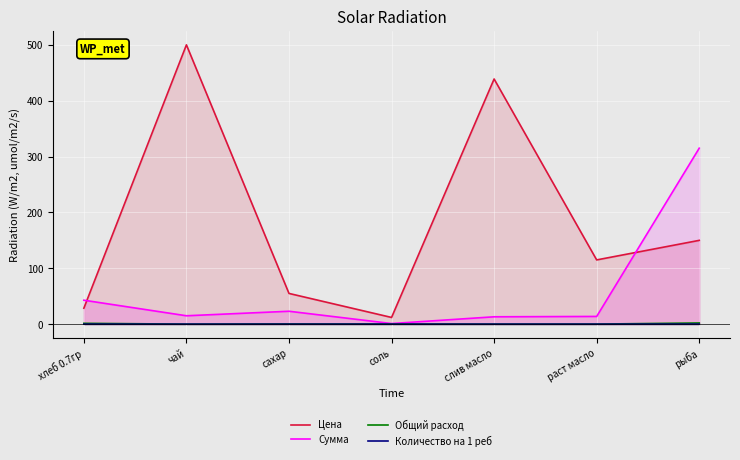

What is the total value across all series at чай?

515.0